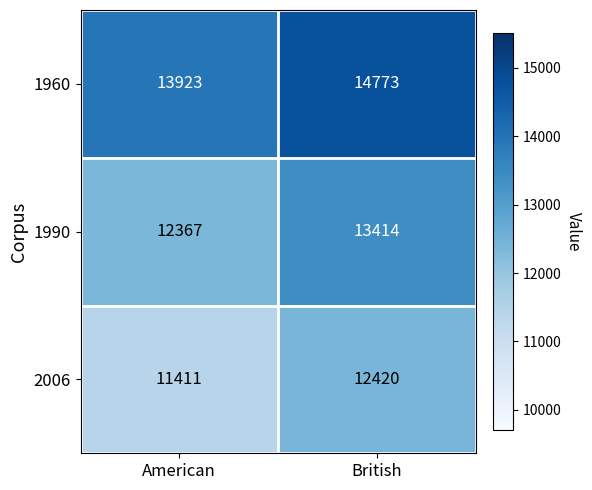

What is the average value of the 1960 series?

14348